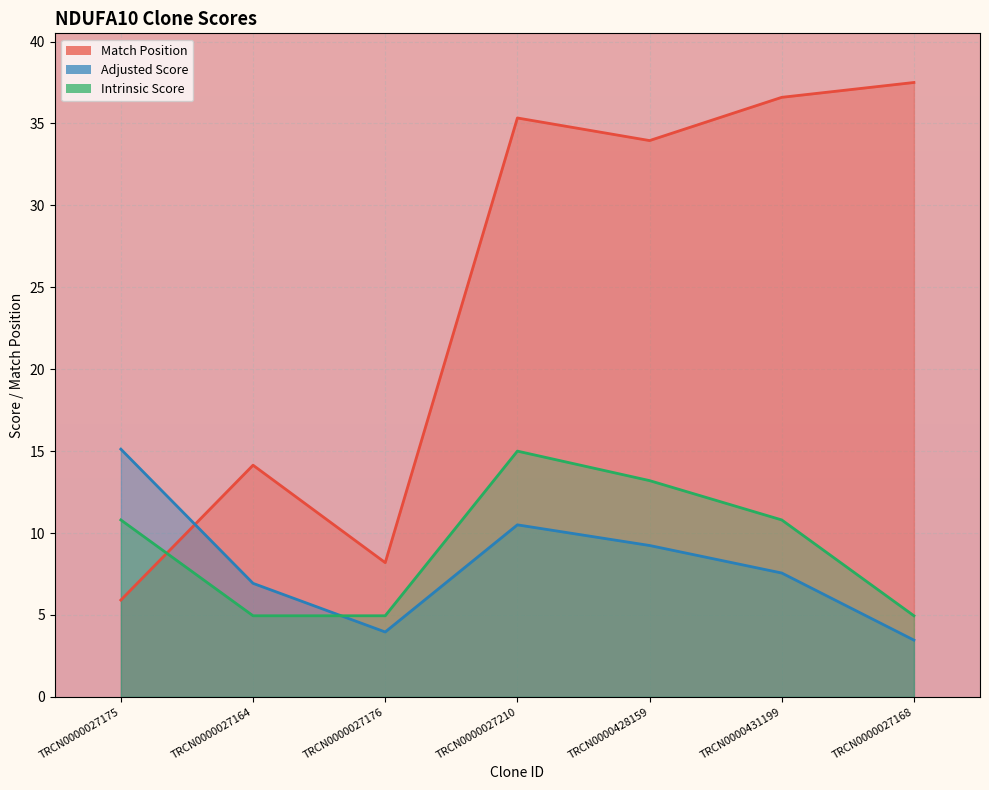

Is it true that Intrinsic Score equals 7.6 at TRCN0000027176?

False